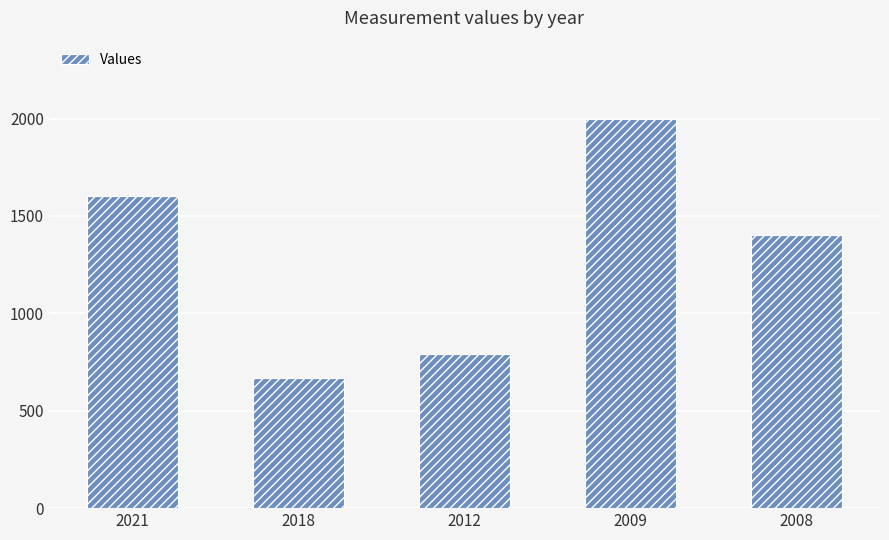

What is the minimum value shown in the chart?

670